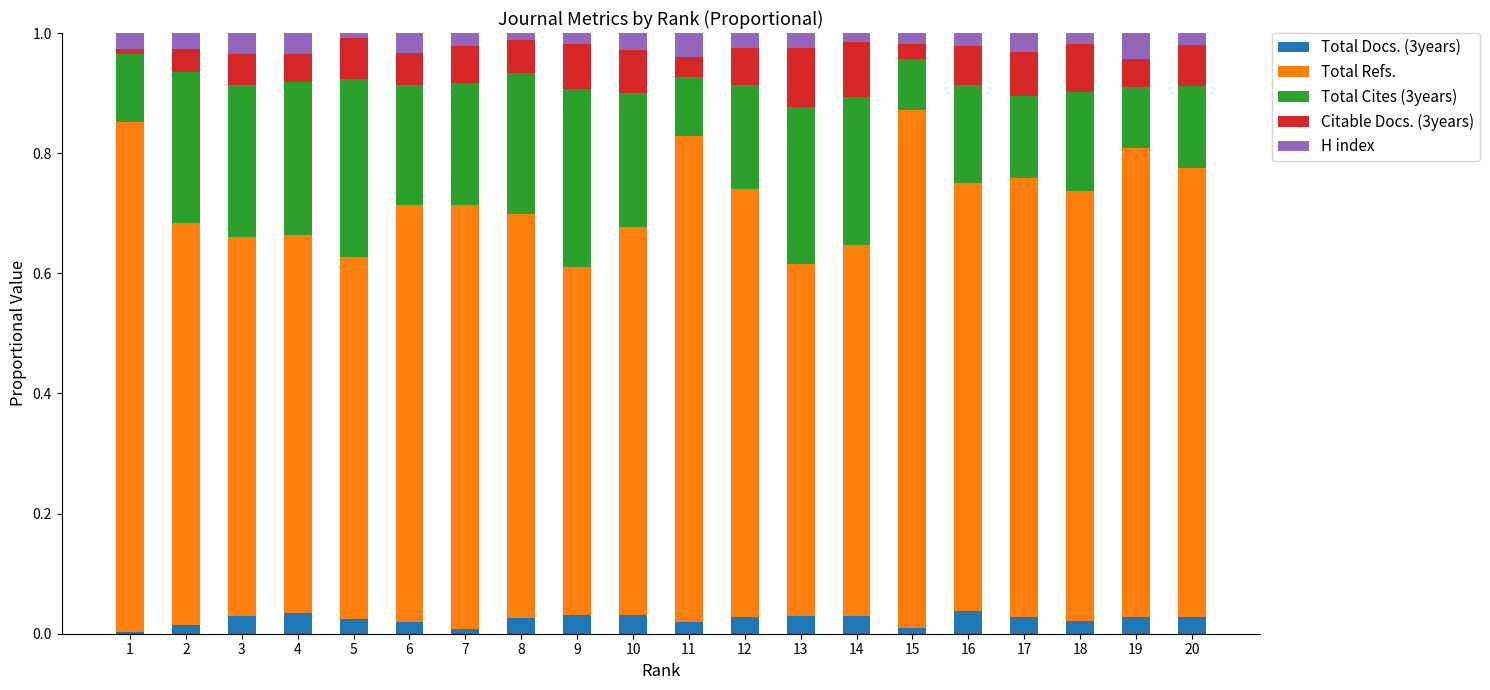

What are all the series names shown in the legend?

Total Docs. (3years), Total Refs., Total Cites (3years), Citable Docs. (3years), H index